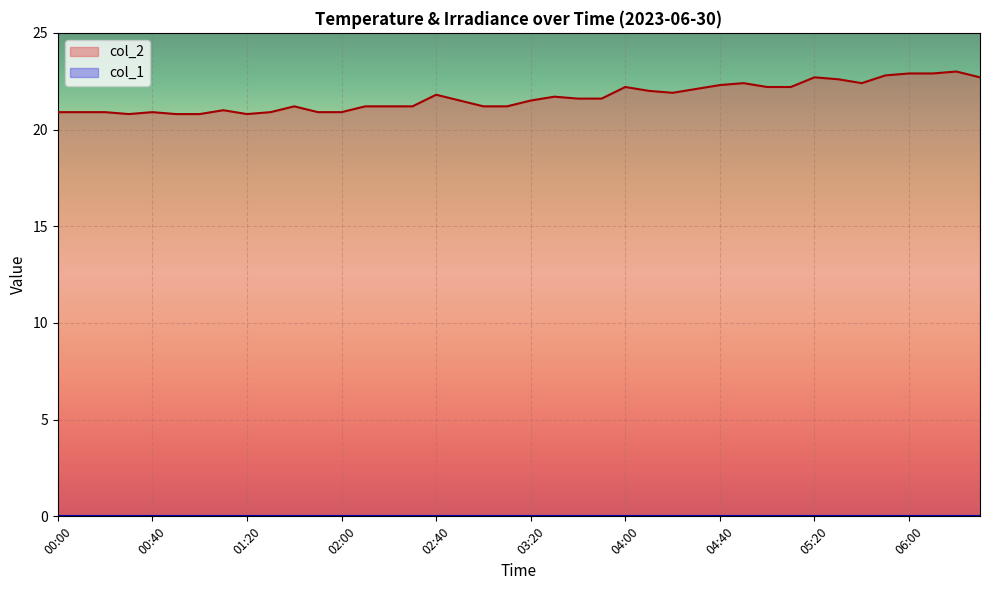

What is the approximate value at 03:00?

21.2